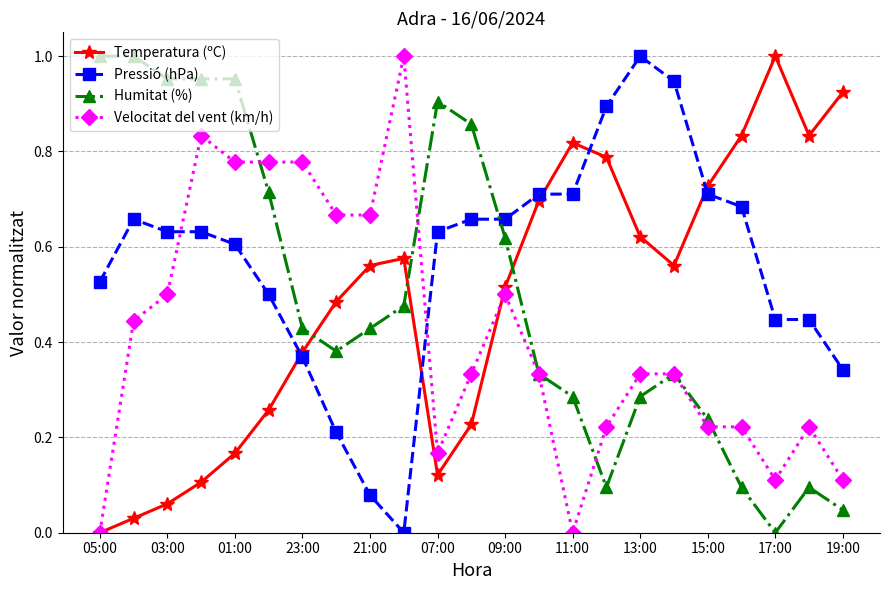

Which series has the largest total across all categories?

Pressió (hPa)